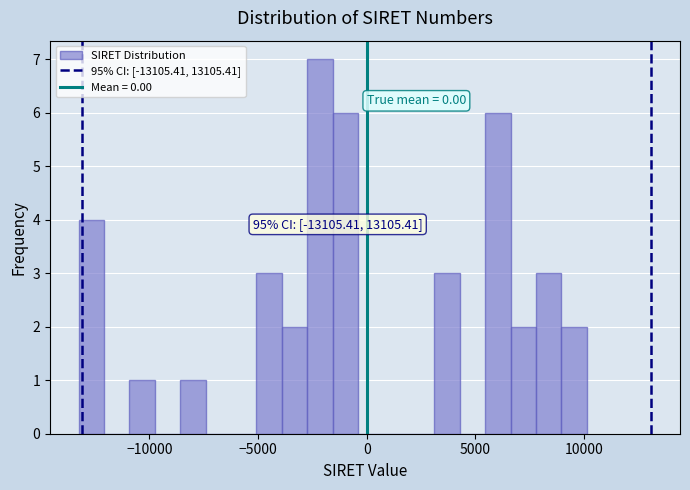

Around what value on the x-axis is the tallest bar? Give the approximate position of its centre, as read against the axis.

-2000